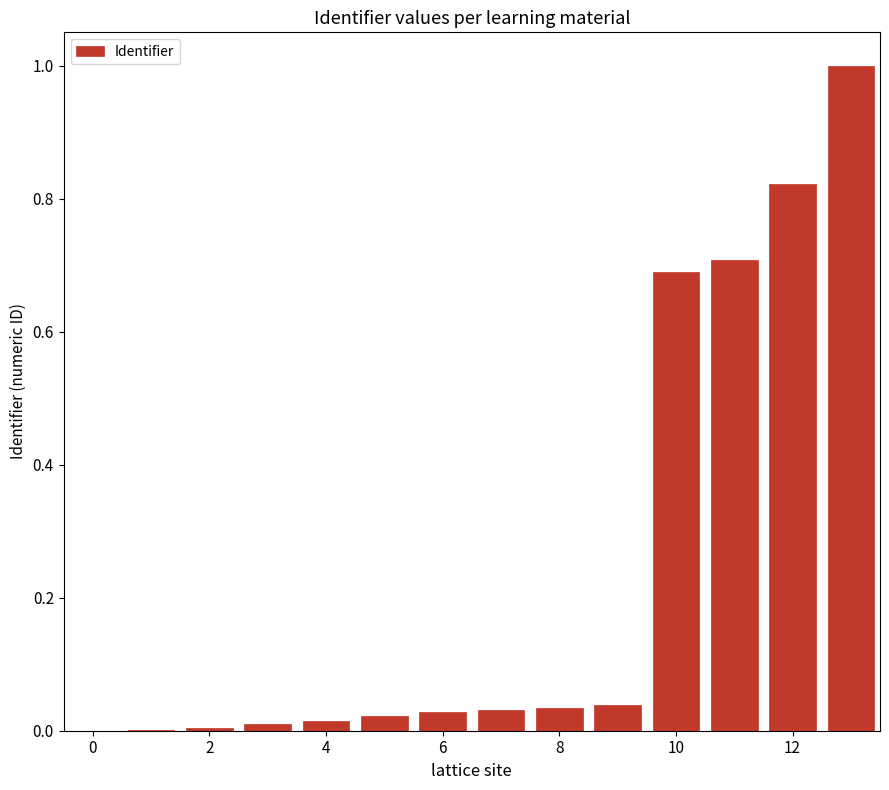

Does the chart contain stacked bars?

No